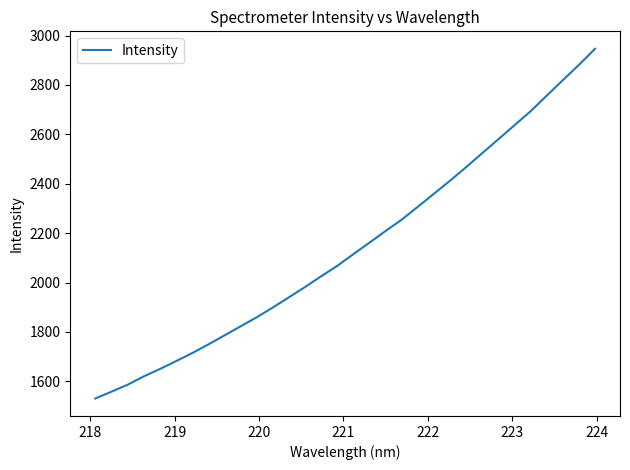

Is this an area chart (filled region under the line)?

No